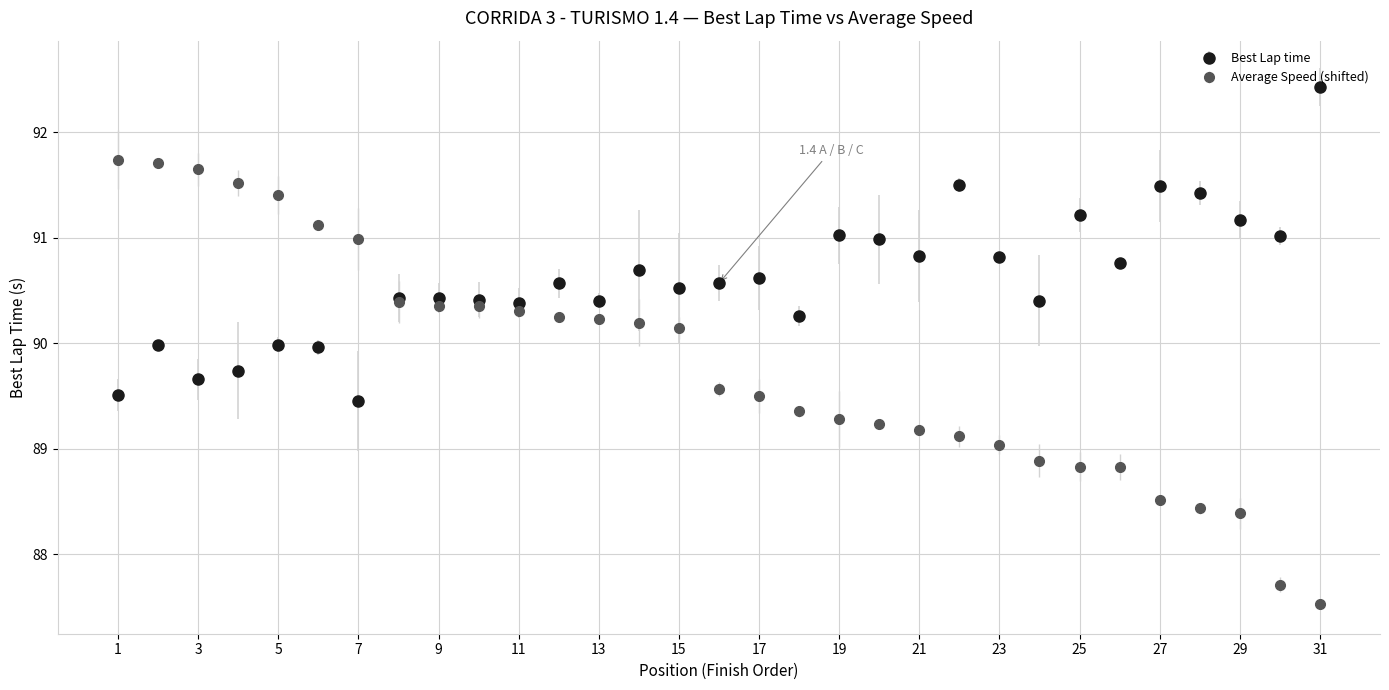

At how many categories does at least one series exceed 88?

31